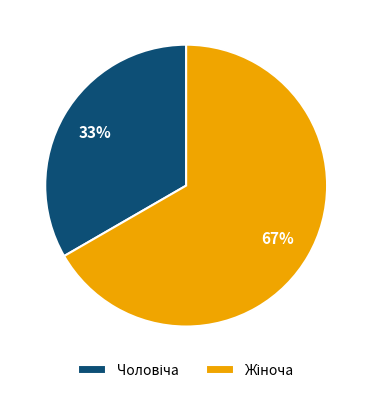

Is there a majority slice in this chart?

Yes